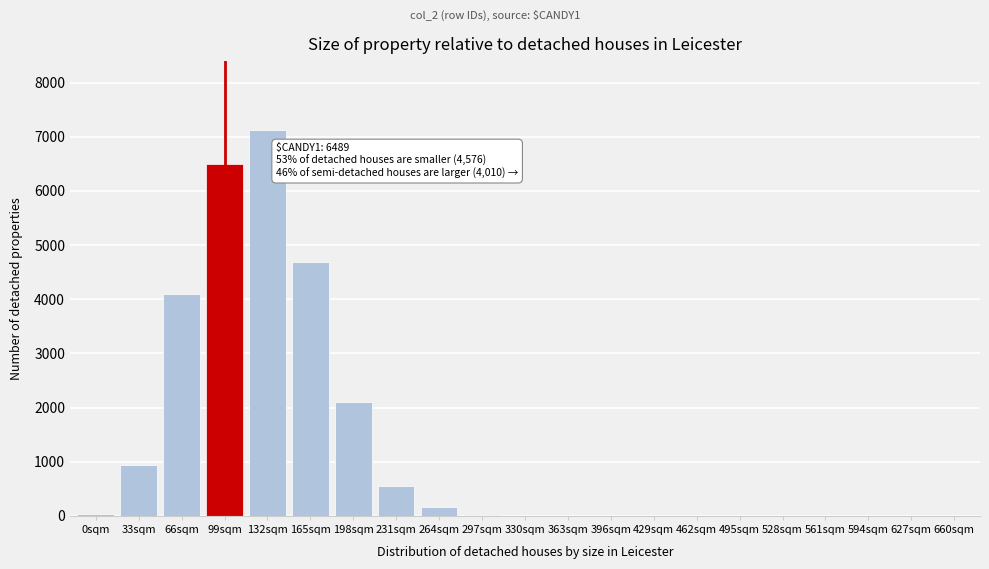

At which category does the chart reach its peak across all series?

132sqm